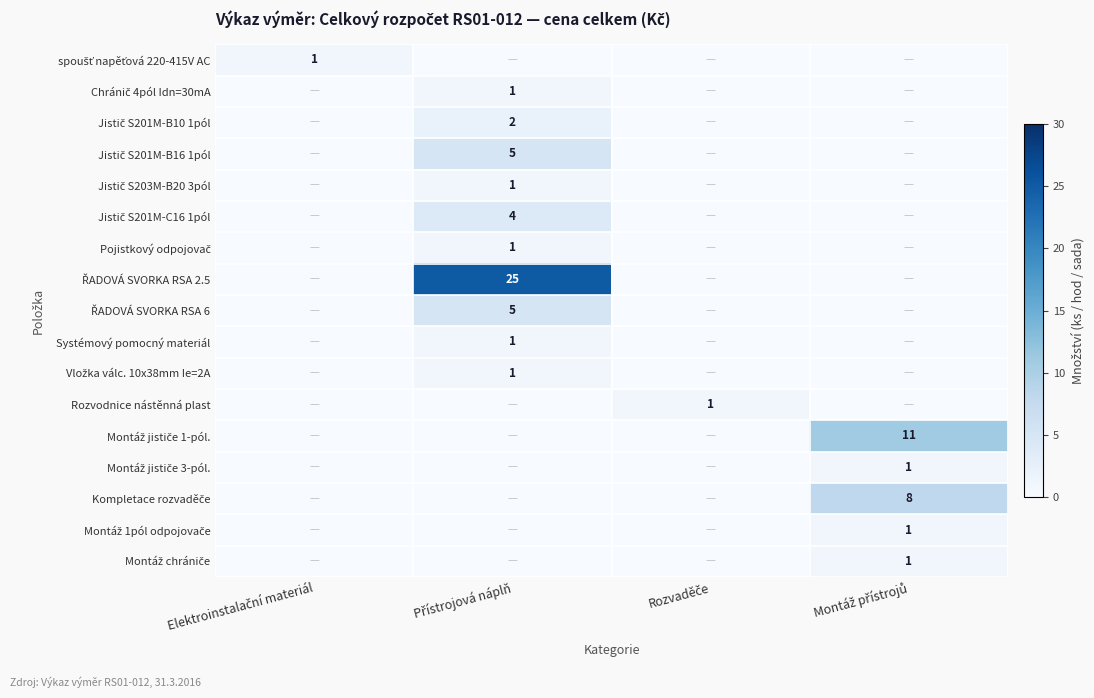

Rank the series at Přístrojová náplň from highest to lowest value.

ŘADOVÁ SVORKA RSA 2.5, Jistič S201M-B16 1pól, ŘADOVÁ SVORKA RSA 6, Jistič S201M-C16 1pól, Jistič S201M-B10 1pól, Chránič 4pól Idn=30mA, Jistič S203M-B20 3pól, Pojistkový odpojovač, Systémový pomocný materiál, Vložka válc. 10x38mm Ie=2A, spoušť napěťová 220-415V AC, Rozvodnice nástěnná plast, Montáž jističe 1-pól., Montáž jističe 3-pól., Kompletace rozvaděče, Montáž 1pól odpojovače, Montáž chrániče